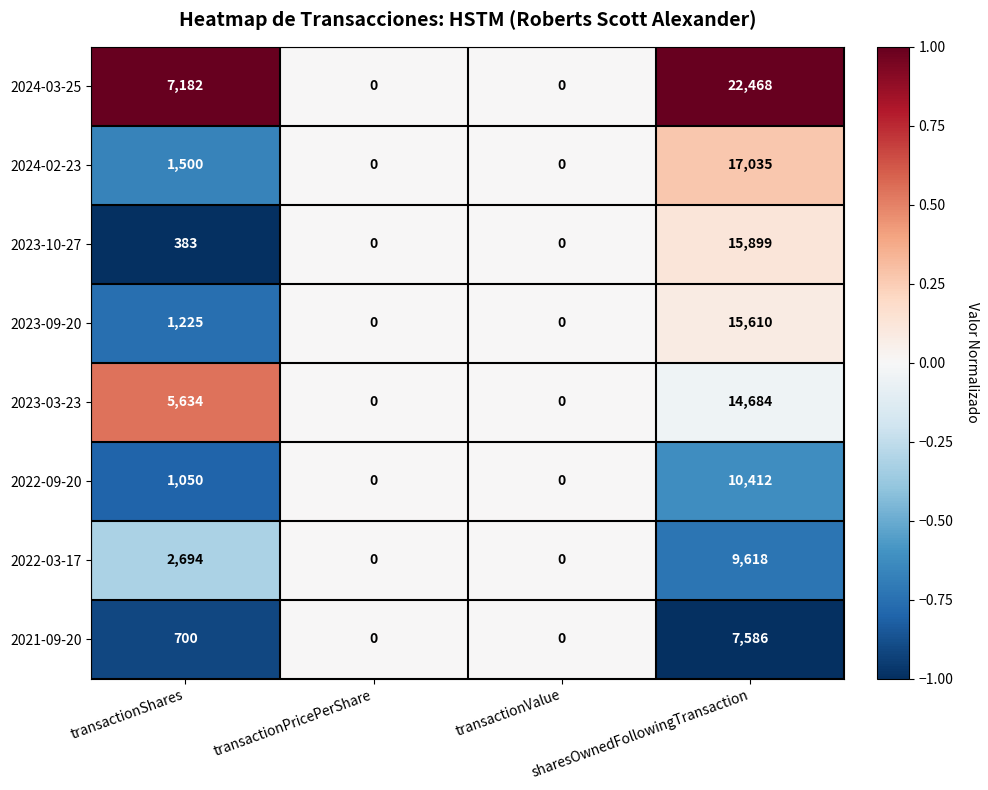

How many data points in 2023-09-20 are less than 1225?

2